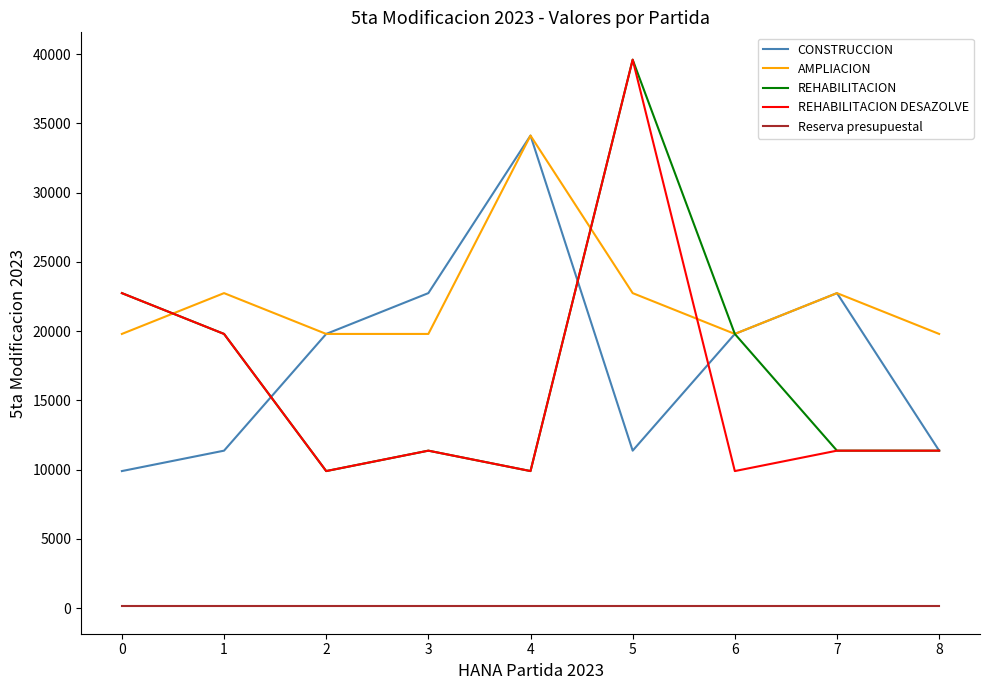

Reading left to right, transcribe all the data shown in this chart.

CONSTRUCCION: 0=9901.5	1=11375.0	2=19803.0	3=22750.0	4=34125.0	5=11375.0	6=19803.0	7=22750.0	8=11375.0
AMPLIACION: 0=19803.0	1=22750.0	2=19803.0	3=19803.0	4=34125.0	5=22750.0	6=19803.0	7=22750.0	8=19803.0
REHABILITACION: 0=22750.0	1=19803.0	2=9901.5	3=11375.0	4=9901.5	5=39606.0	6=19803.0	7=11375.0	8=11375.0
REHABILITACION DESAZOLVE: 0=22750.0	1=19803.0	2=9901.5	3=11375.0	4=9901.5	5=39606.0	6=9901.5	7=11375.0	8=11375.0
Reserva presupuestal: 0=131.0	1=131.0	2=131.0	3=131.0	4=131.0	5=131.0	6=131.0	7=131.0	8=131.0